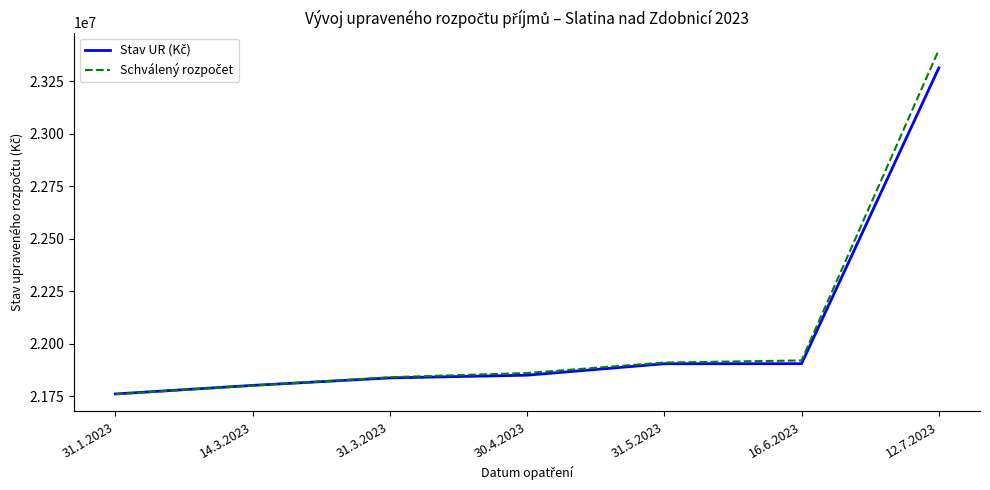

What is the spread (max minus min) of values at 12.7.2023?

86048